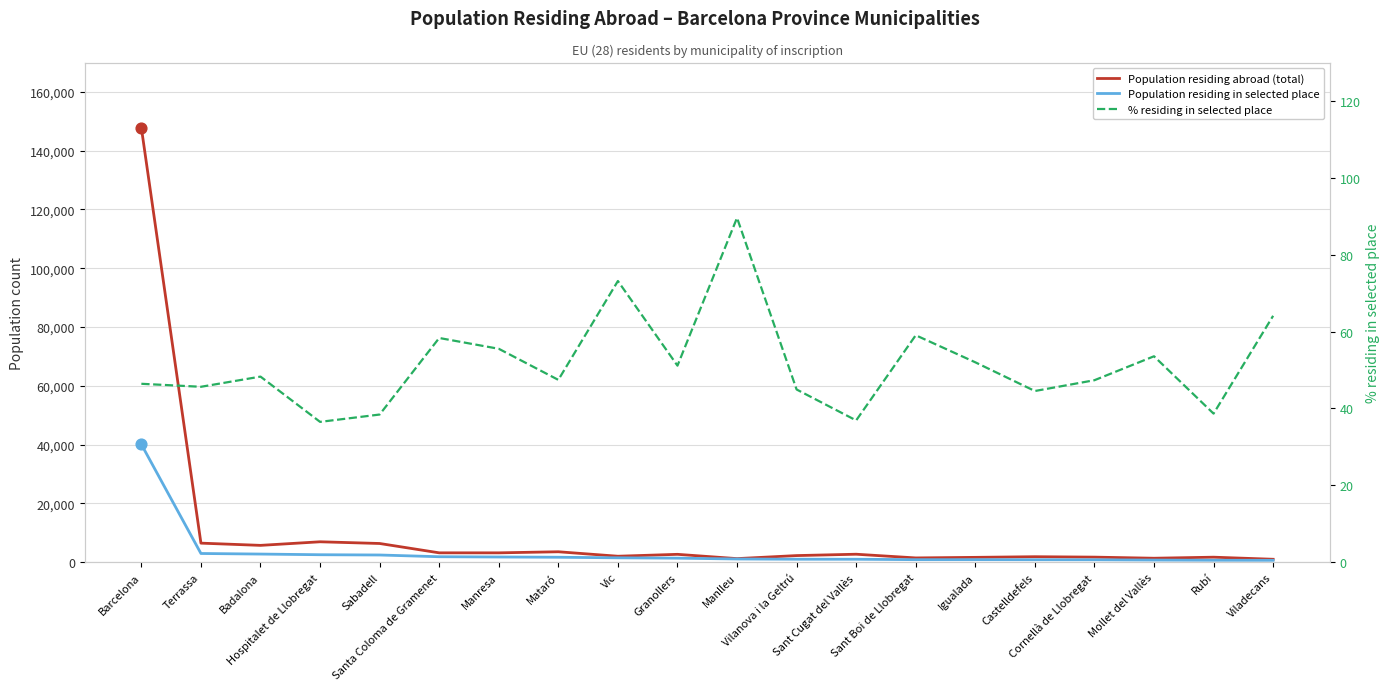

Which series reaches the minimum Y coordinate?

% residing in selected place